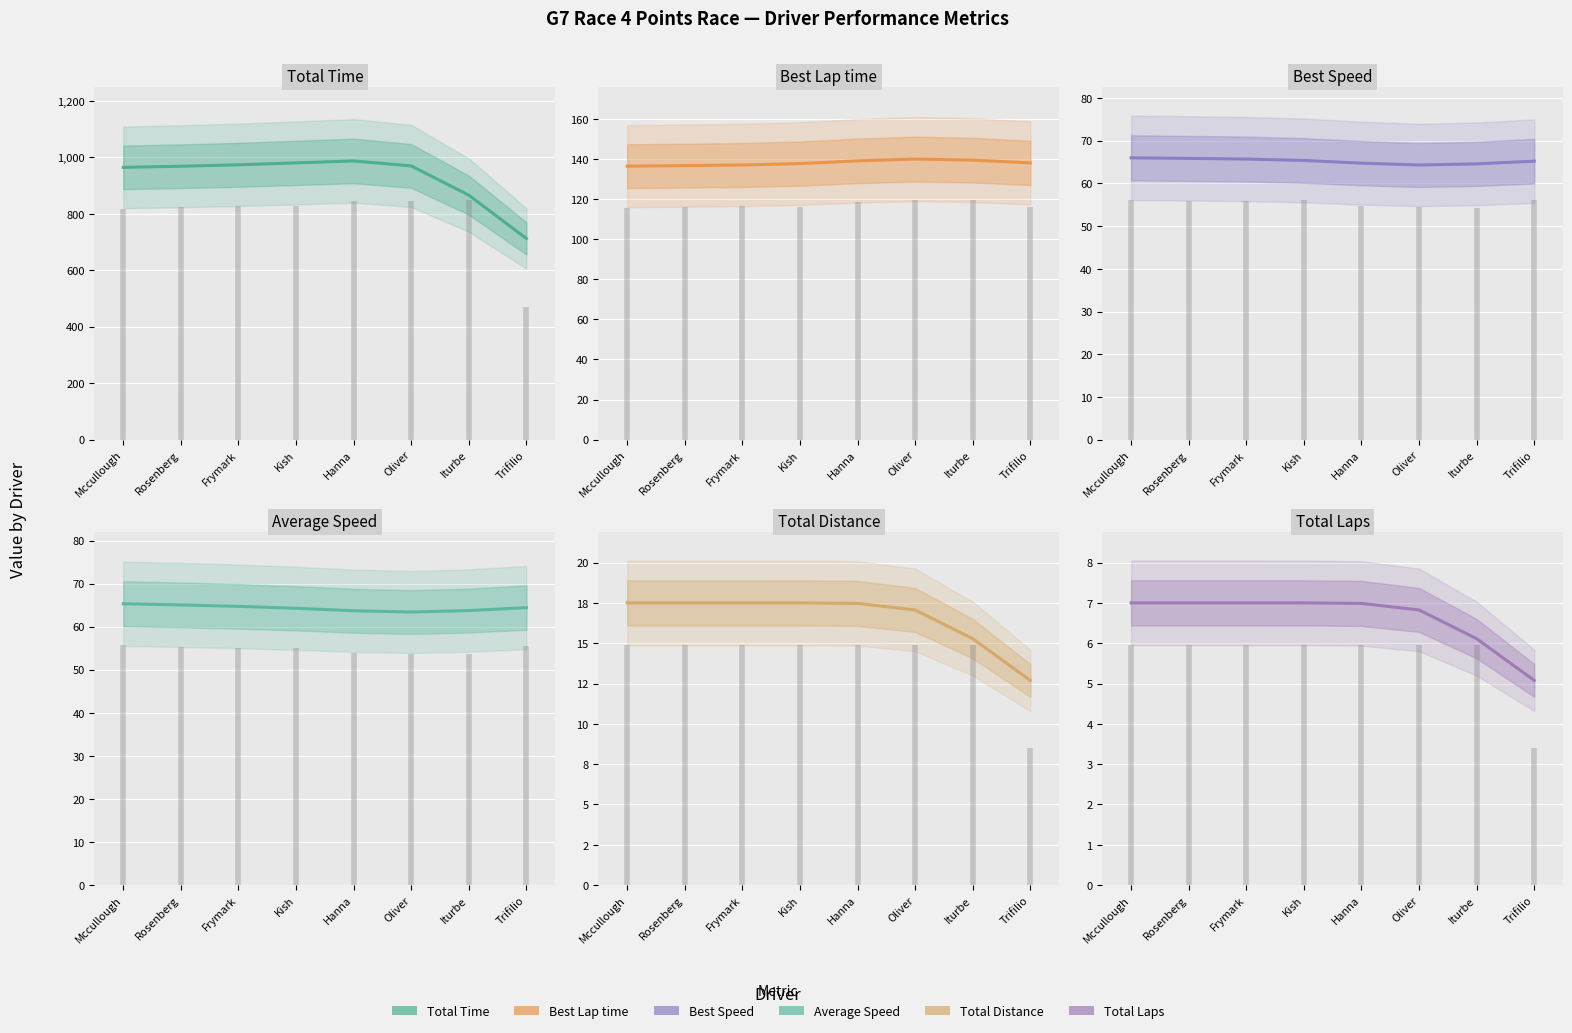

The Total Laps series shows 3.9 at Kish. True or false?

False